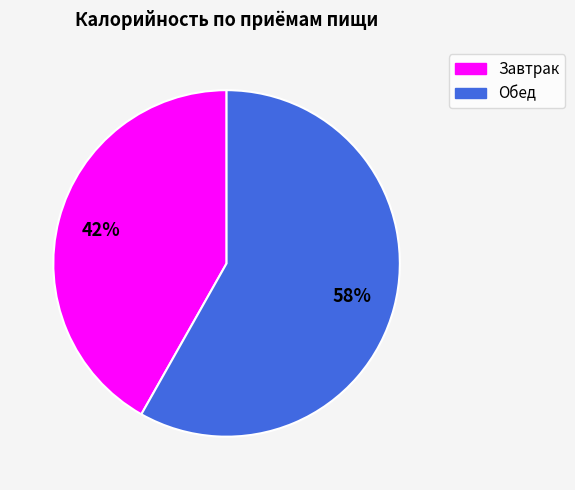

Is Завтрак the majority of the pie?

No